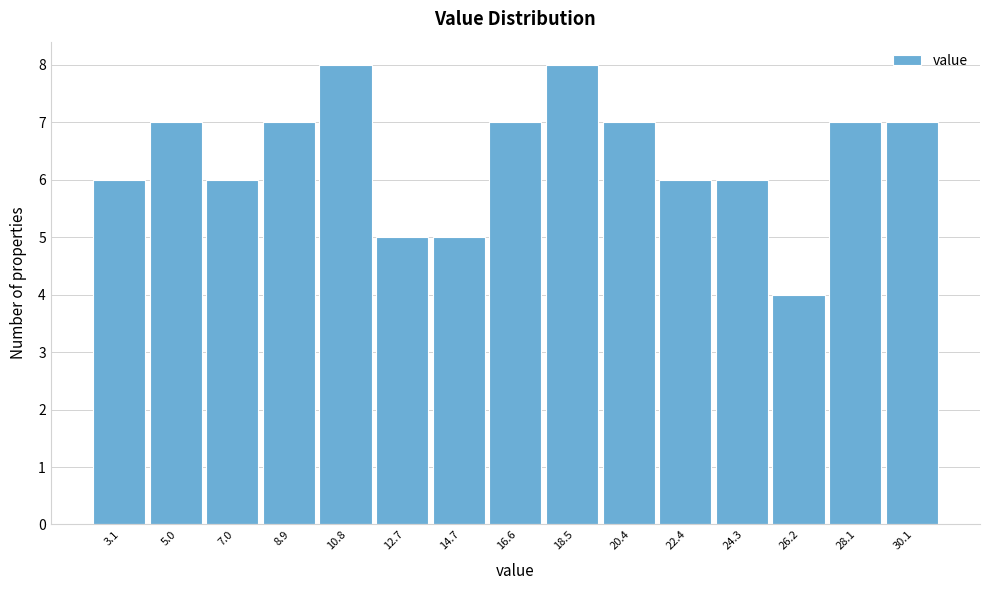

Reading left to right, transcribe all the data shown in this chart.

3.1=6	5.0=7	7.0=6	8.9=7	10.8=8	12.7=5	14.7=5	16.6=7	18.5=8	20.4=7	22.4=6	24.3=6	26.2=4	28.1=7	30.1=7